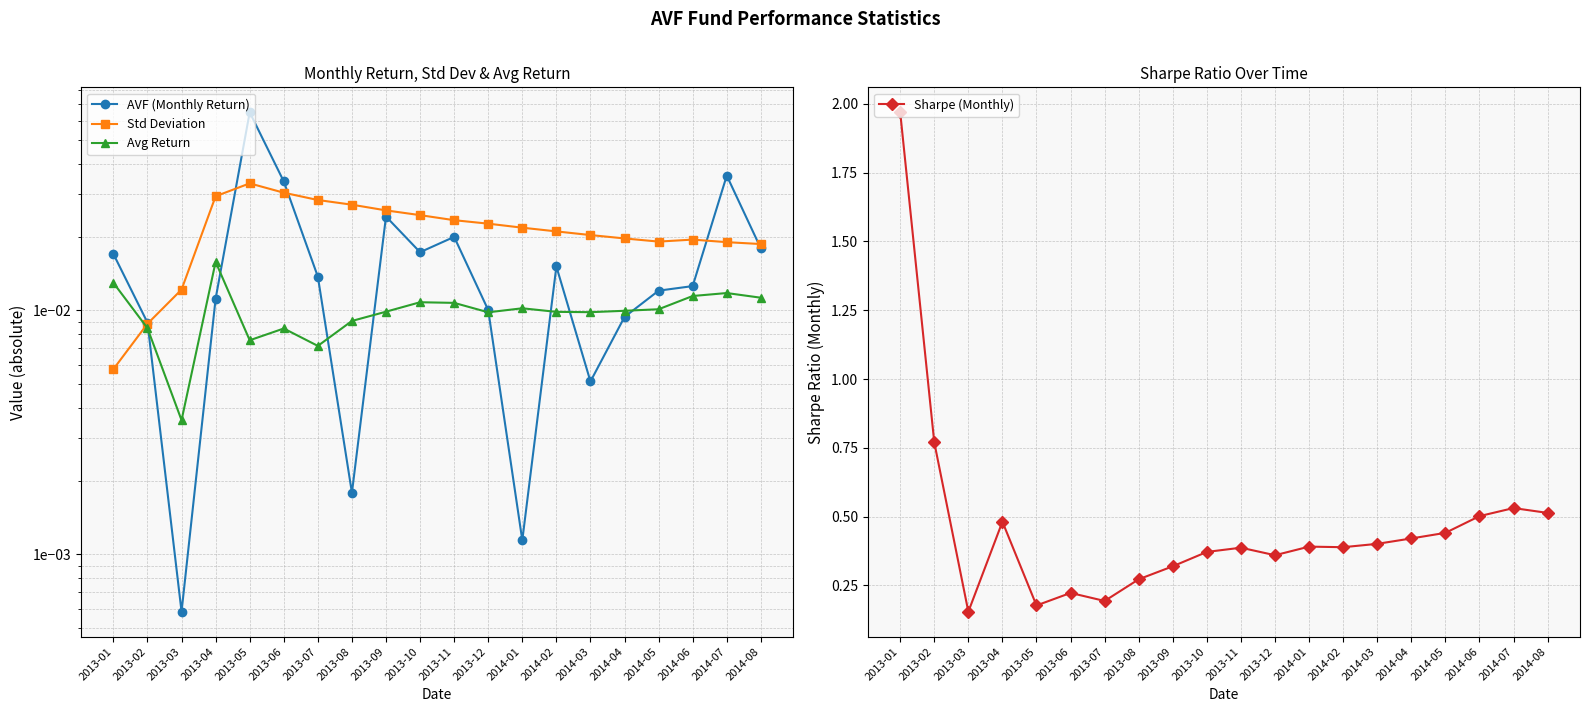

Which series has the largest range (max minus min)?

Sharpe (Monthly)